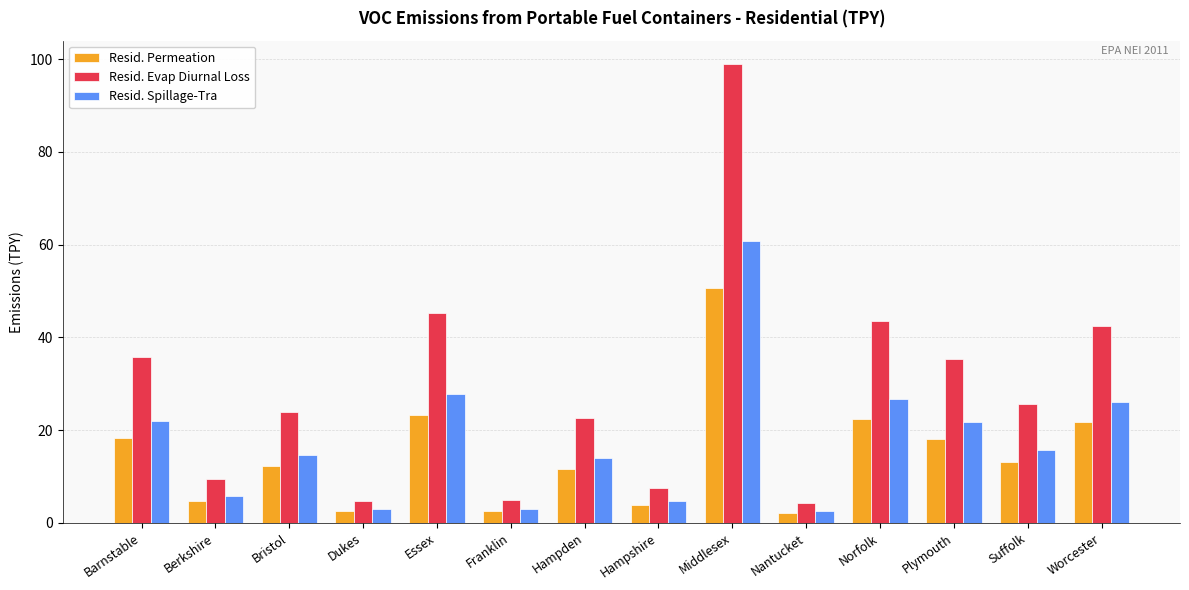

Rank the series by their average value, from lowest to highest.

Resid. Permeation, Resid. Spillage-Tra, Resid. Evap Diurnal Loss